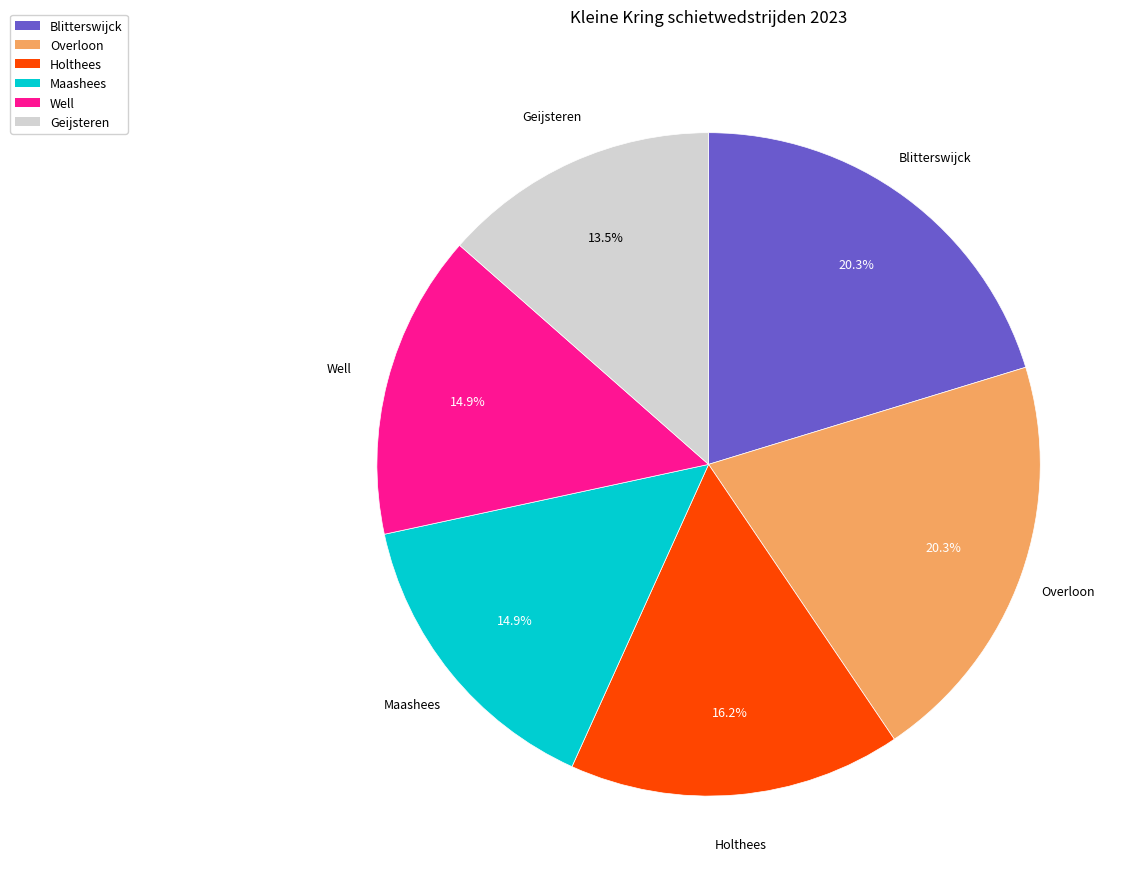

To the nearest percent, what is the average slice percentage?

17%